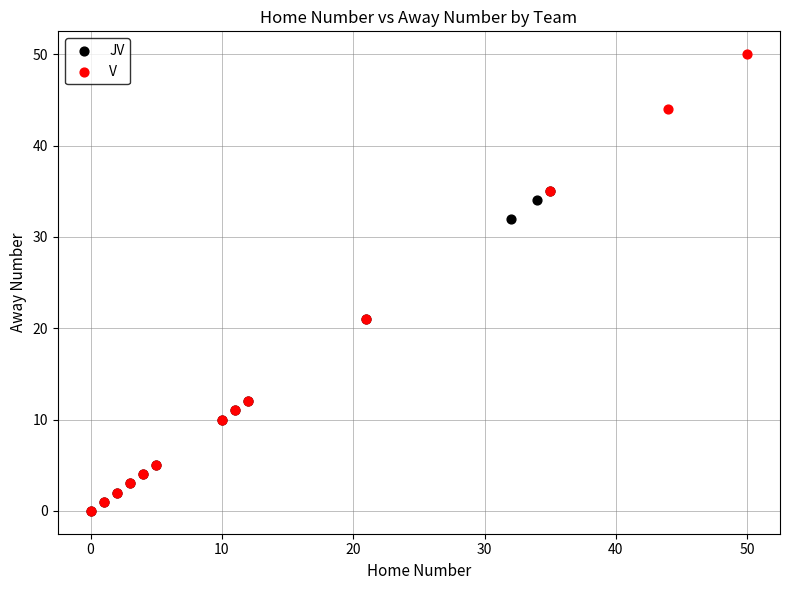

Which series has the widest spread of Y values?

V